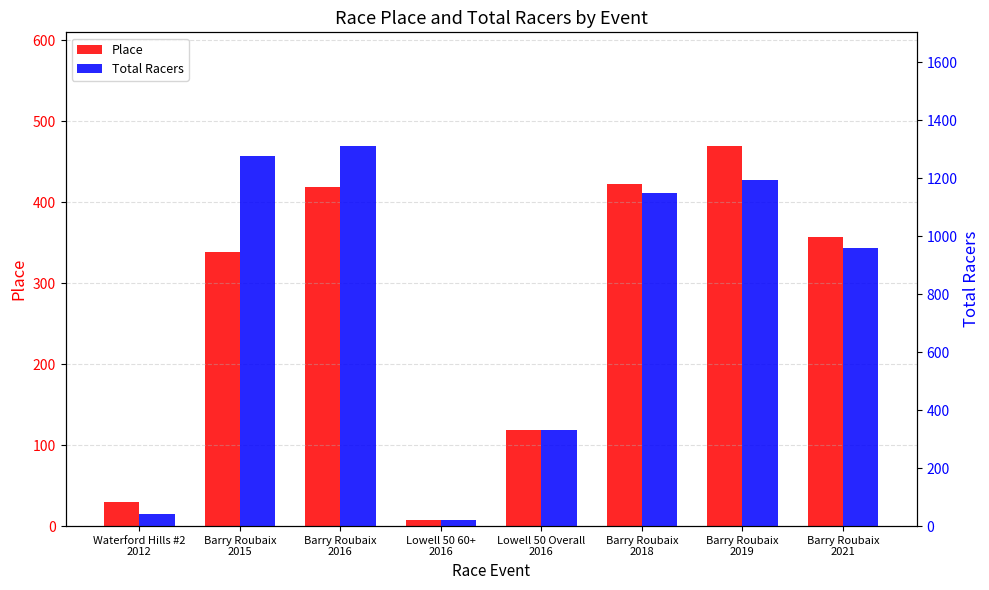

Rank the series by their average value, from lowest to highest.

Place, Total Racers